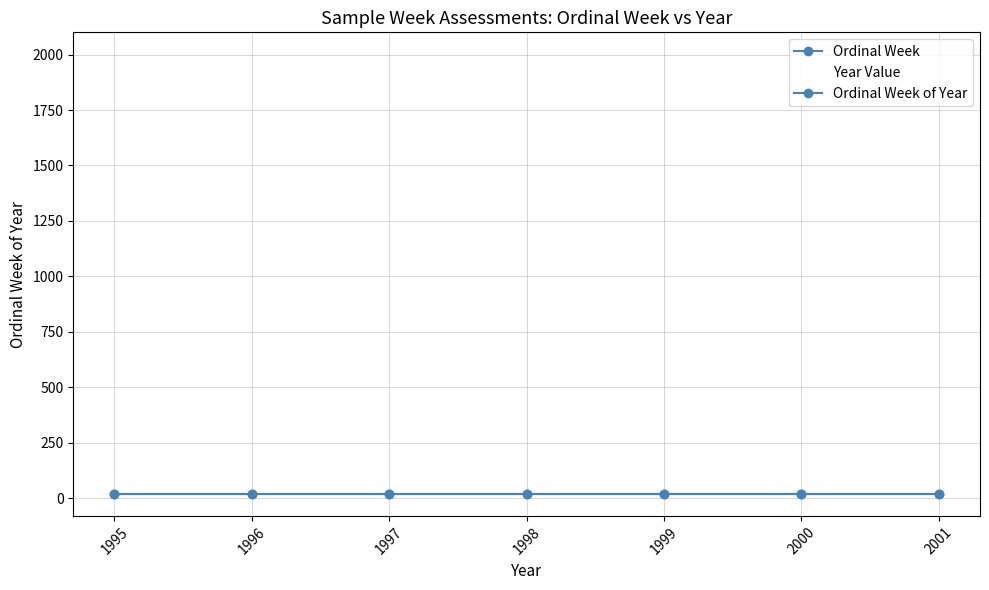

List the labels in order of Ordinal Week value, smallest first.

1995, 1996, 1997, 1998, 1999, 2000, 2001